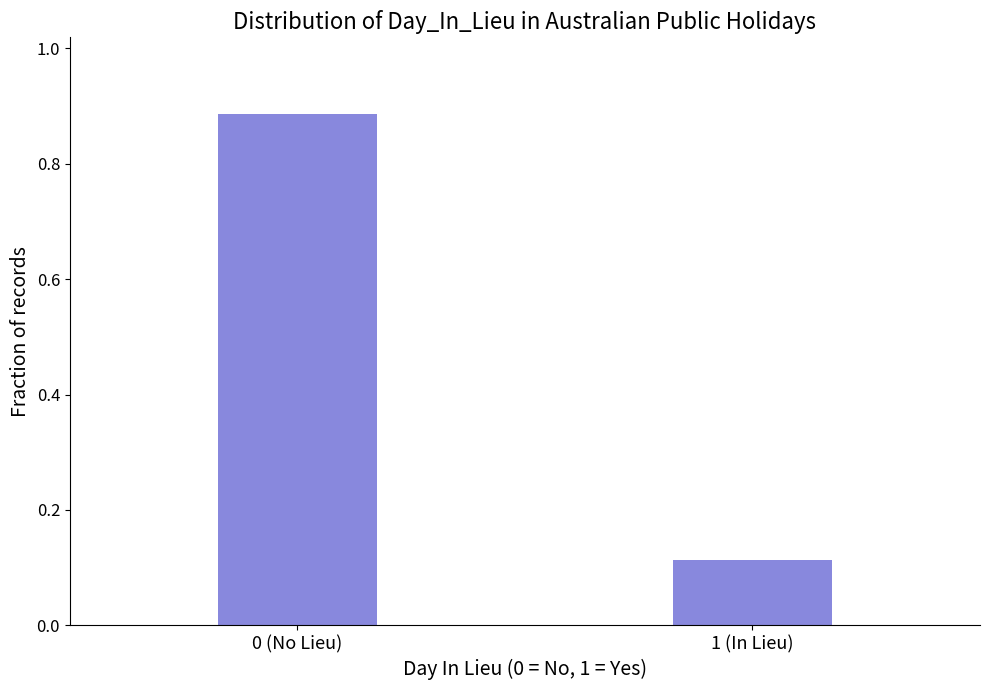

The chart shows a value of 0.0 at 1 (In Lieu). True or false?

False